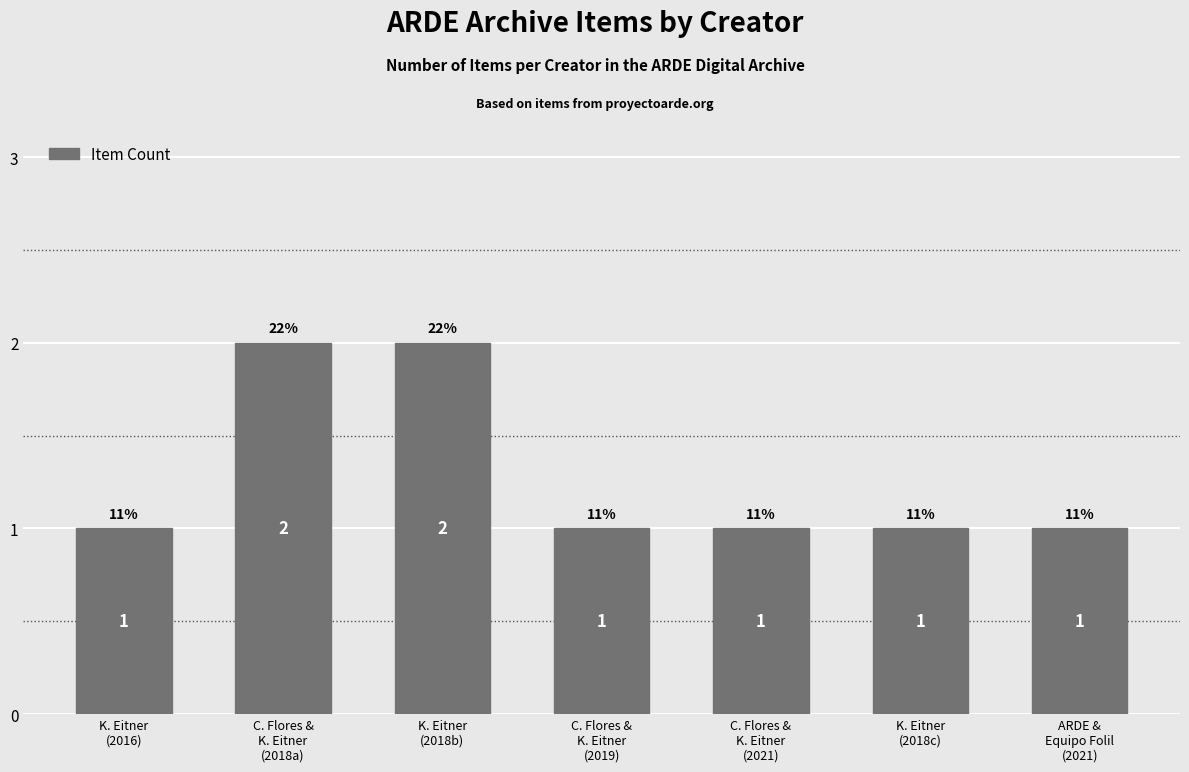

Are the bars horizontal?

No